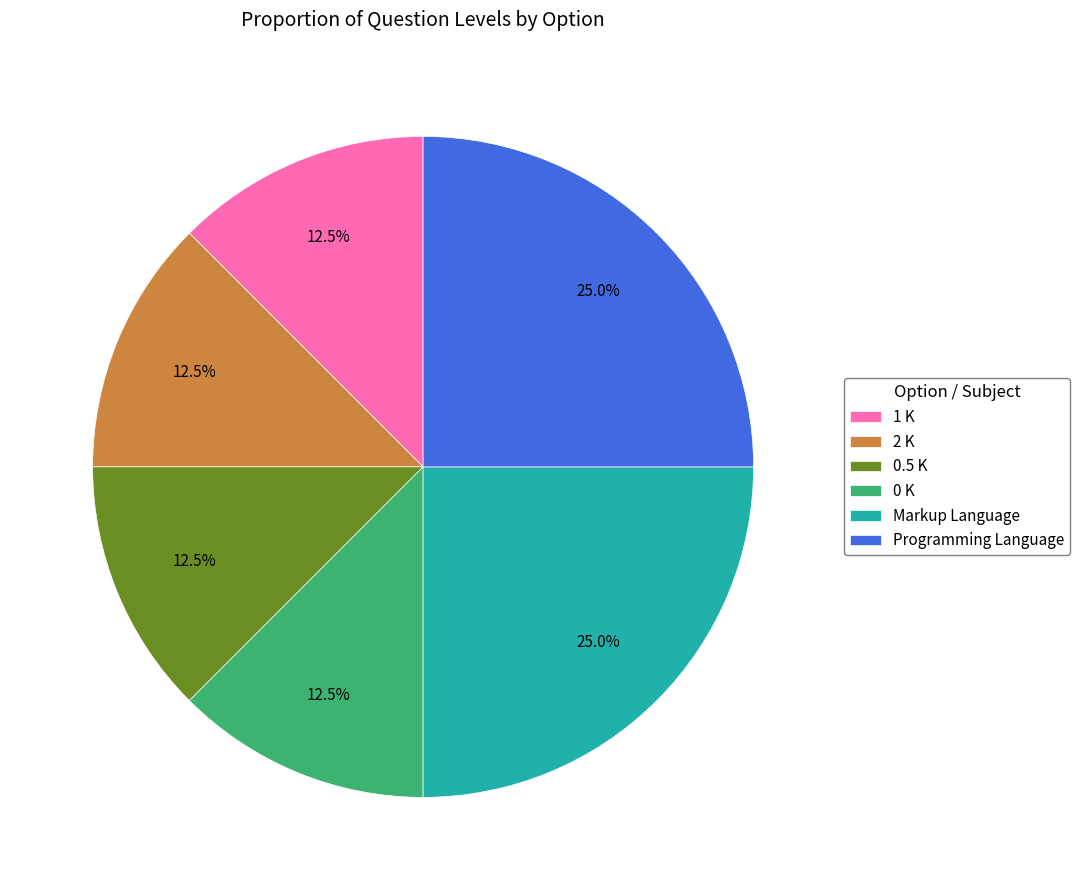

Combined, what portion of the pie is 1 K and Markup Language?

37.5%